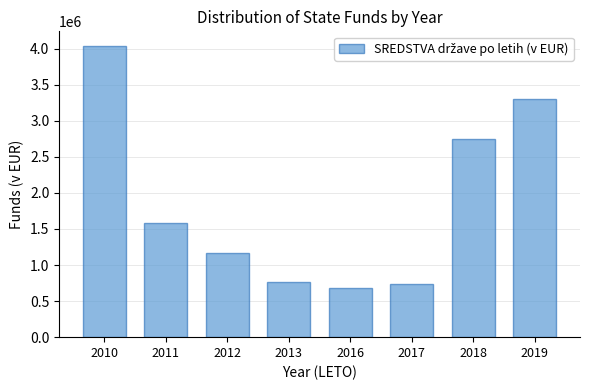

Reading left to right, transcribe all the data shown in this chart.

2010=4038884.8	2011=1579333.1	2012=1165183.0	2013=760945.0	2016=675513.8	2017=735675.7	2018=2749259.4	2019=3300000.0